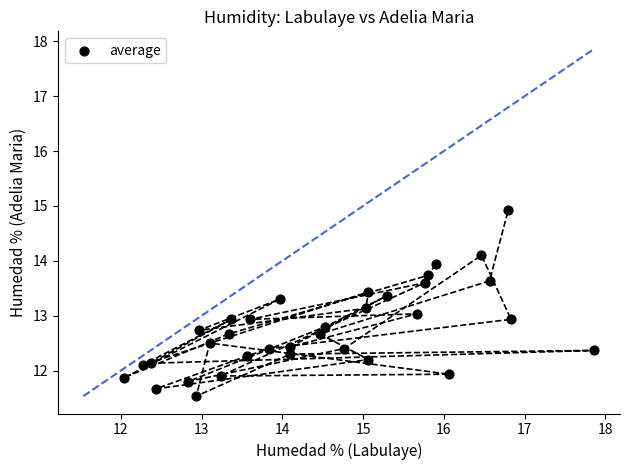

What is the range of Y values (max minus min)?

3.4